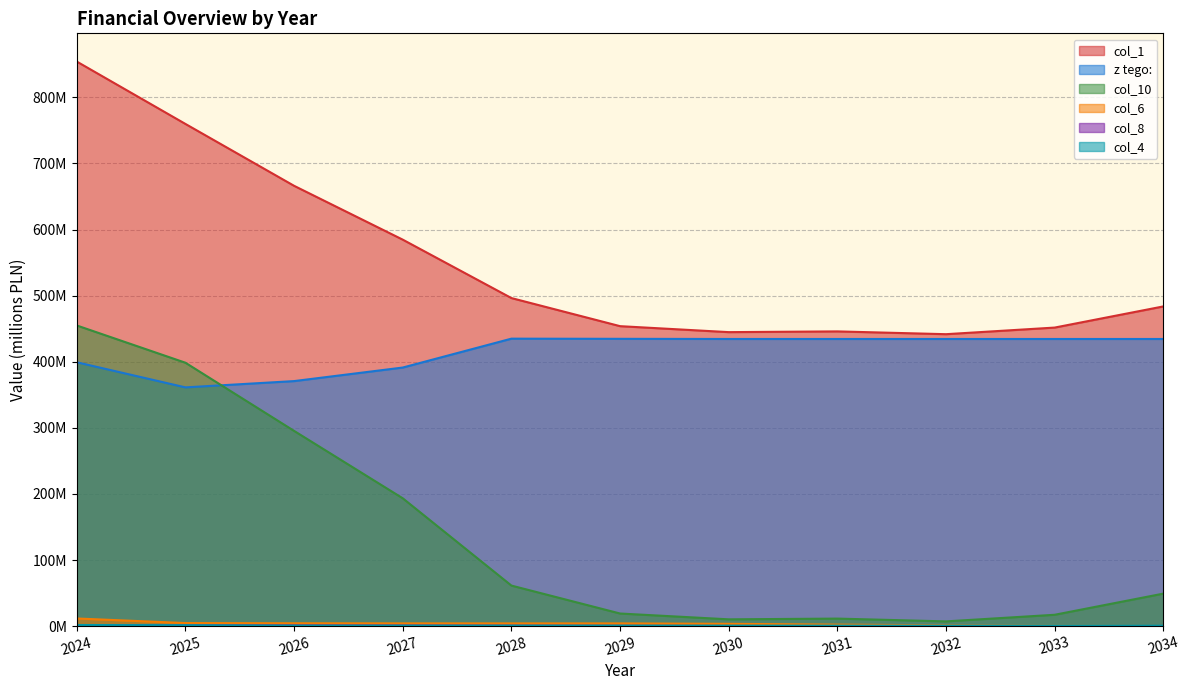

Reading left to right, what are all the values shown in this chart?

col_1: 854.1	759.7	666.1	584.7	496.3	453.8	444.8	445.9	441.7	451.7	483.7
z tego:: 399.2	361.2	370.7	391.2	434.9	434.7	434.4	434.4	434.4	434.4	434.4
col_10: 454.9	398.5	295.4	193.5	61.4	19.2	10.4	11.5	7.2	17.3	49.3
col_6: 11.6	4.7	4.4	4.2	4.2	4.2	3.6	2.3	1.3	0.6	0.2
col_8: 1.5	1.3	1.1	0.9	0.7	0.5	0.3	0.1	0.0	0.0	0.0
col_4: 1.8	1.4	0.8	0.8	0.8	0.8	0.8	0.8	0.8	0.7	0.7